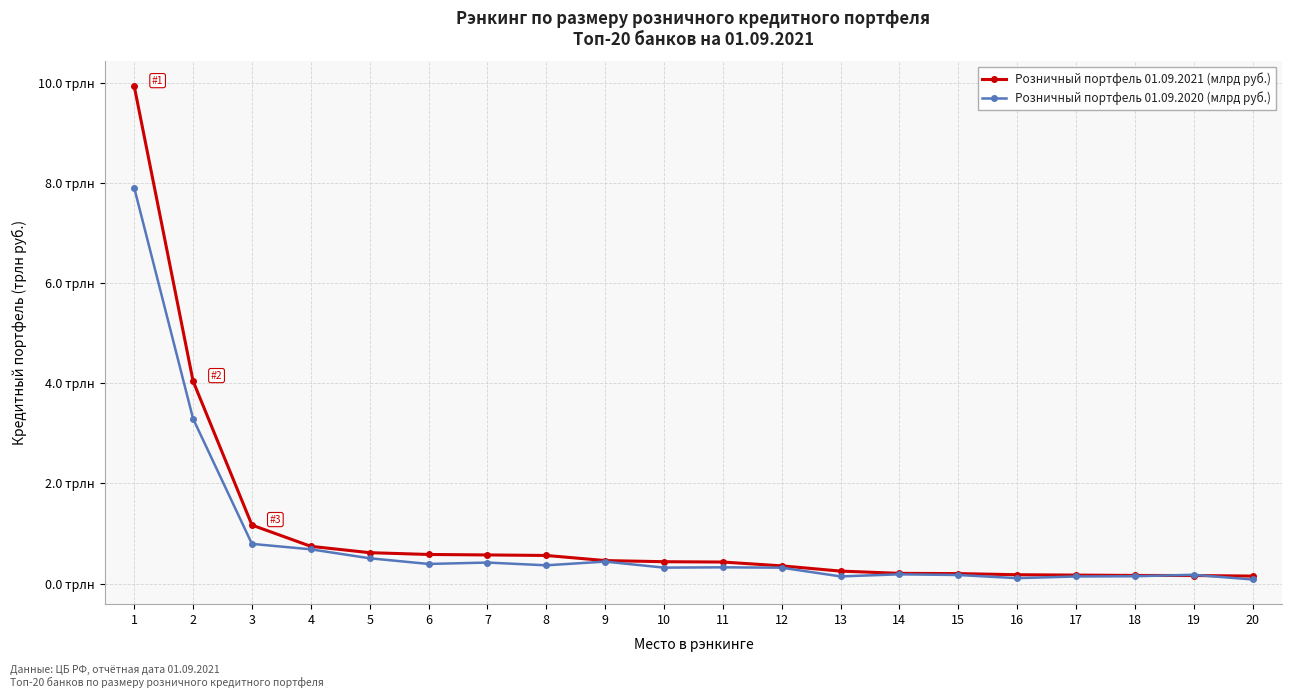

Between 16 and 18, which series saw the biggest shift?

Розничный портфель 01.09.2020 (млрд руб.)